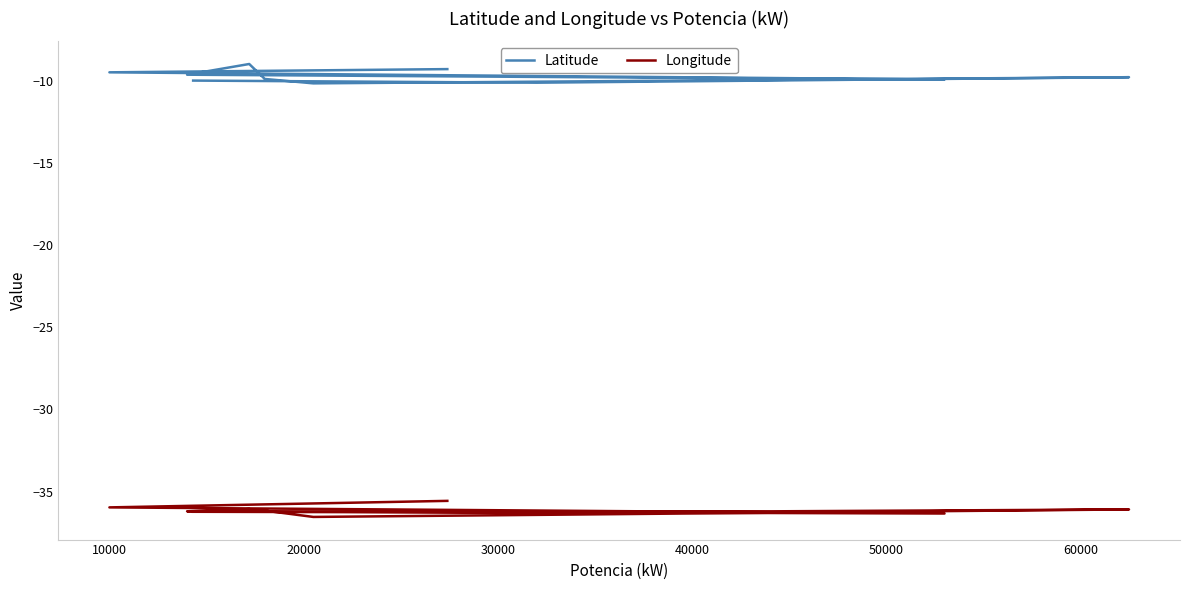

How many data points in Longitude are above -36?

2